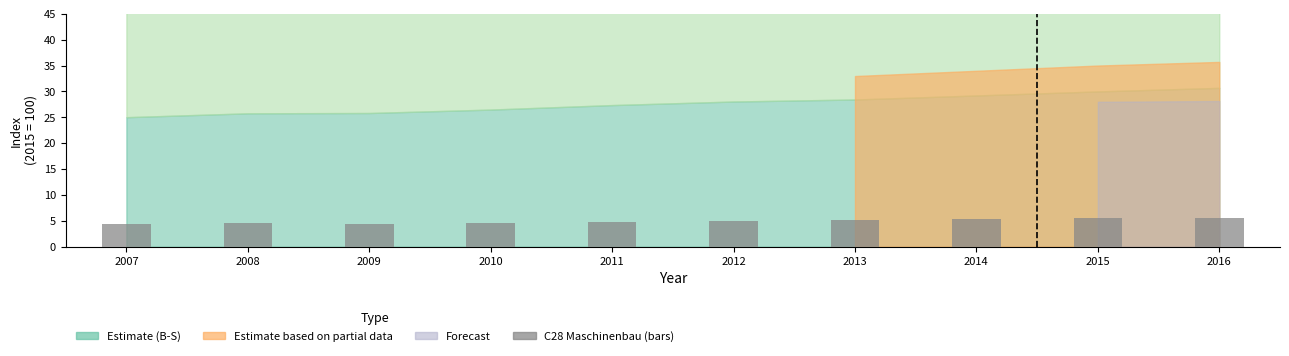

What is the maximum value shown in the chart?

5.6